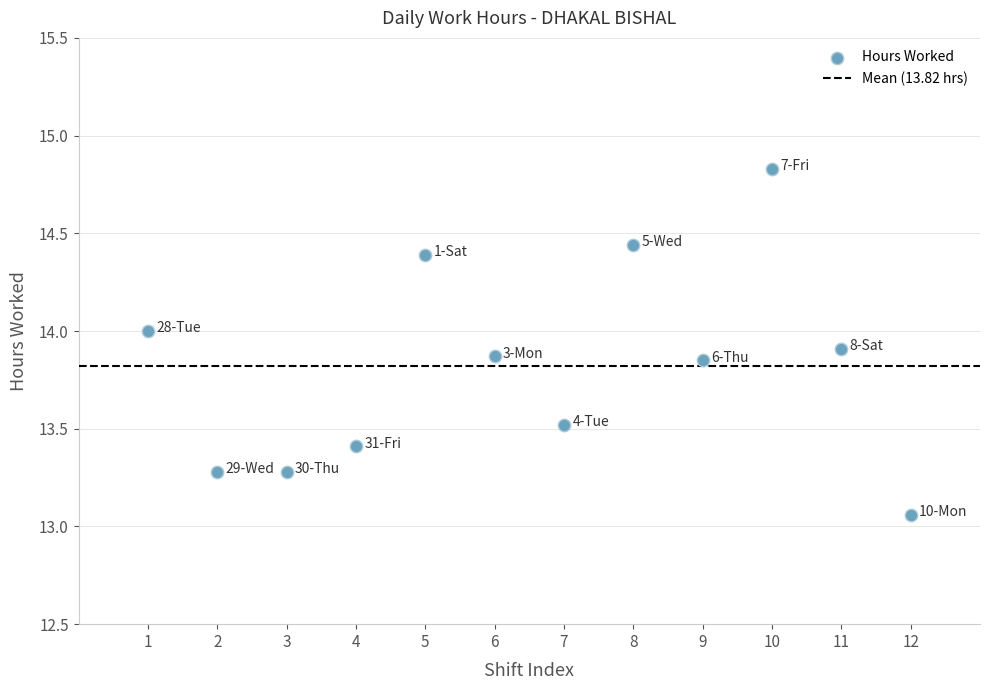

What is the average X value?

6.5